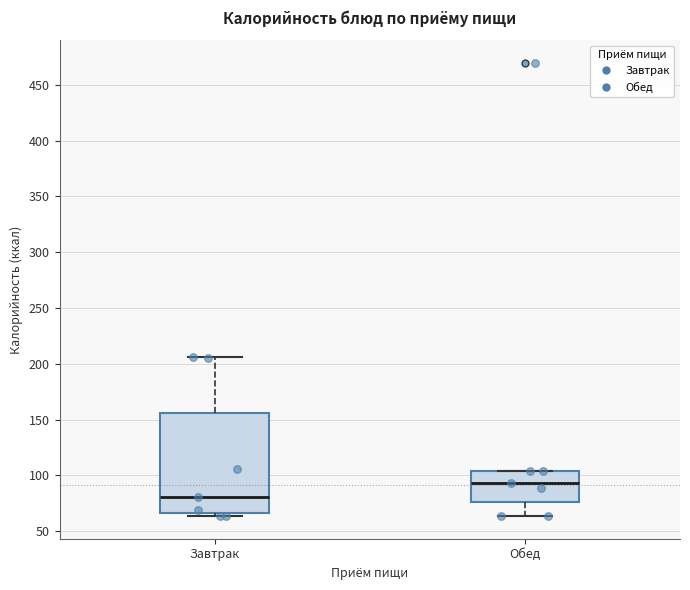

Reading left to right, transcribe this box plot: for each box, give where its median line is, the range the box spans, and where its two whiskers end, as read against the y-axis. The values are not printed on the chart, so give them approximately, as read against the axis.

Завтрак: median 80, box 65 to 155, whiskers 65 (just below the box's lower edge) to 205
Обед: median 95, box 75 to 105, whiskers 65 to 105